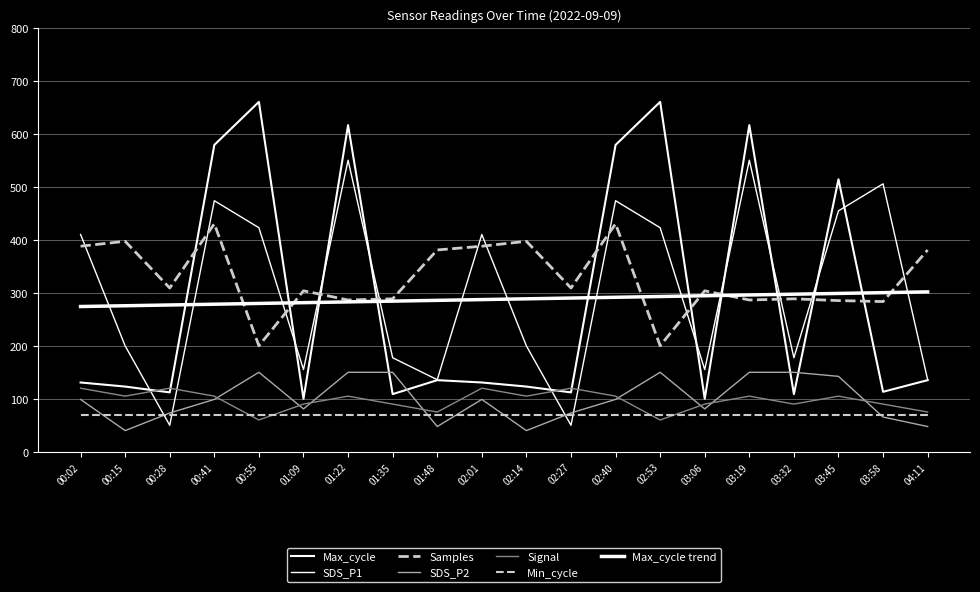

Rank the categories by SDS_P2 value from highest to lowest.

00:55, 01:22, 01:35, 02:53, 03:19, 03:32, 03:45, 00:02, 00:41, 02:01, 02:40, 01:09, 03:06, 00:28, 02:27, 03:58, 01:48, 04:11, 00:15, 02:14